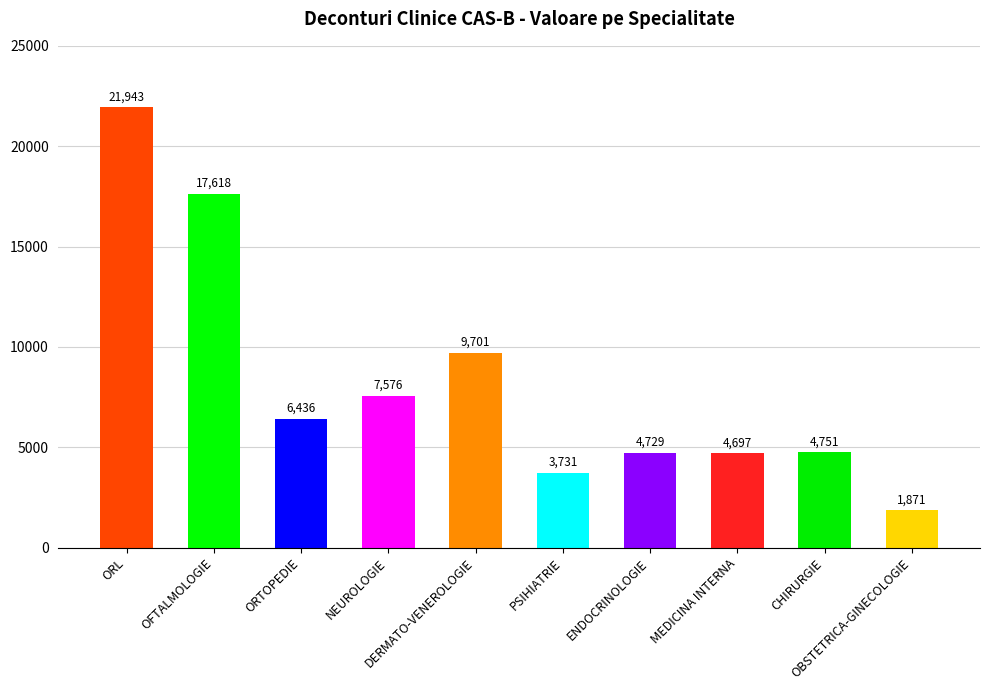

What is the label of the 4th bar from the left?

NEUROLOGIE